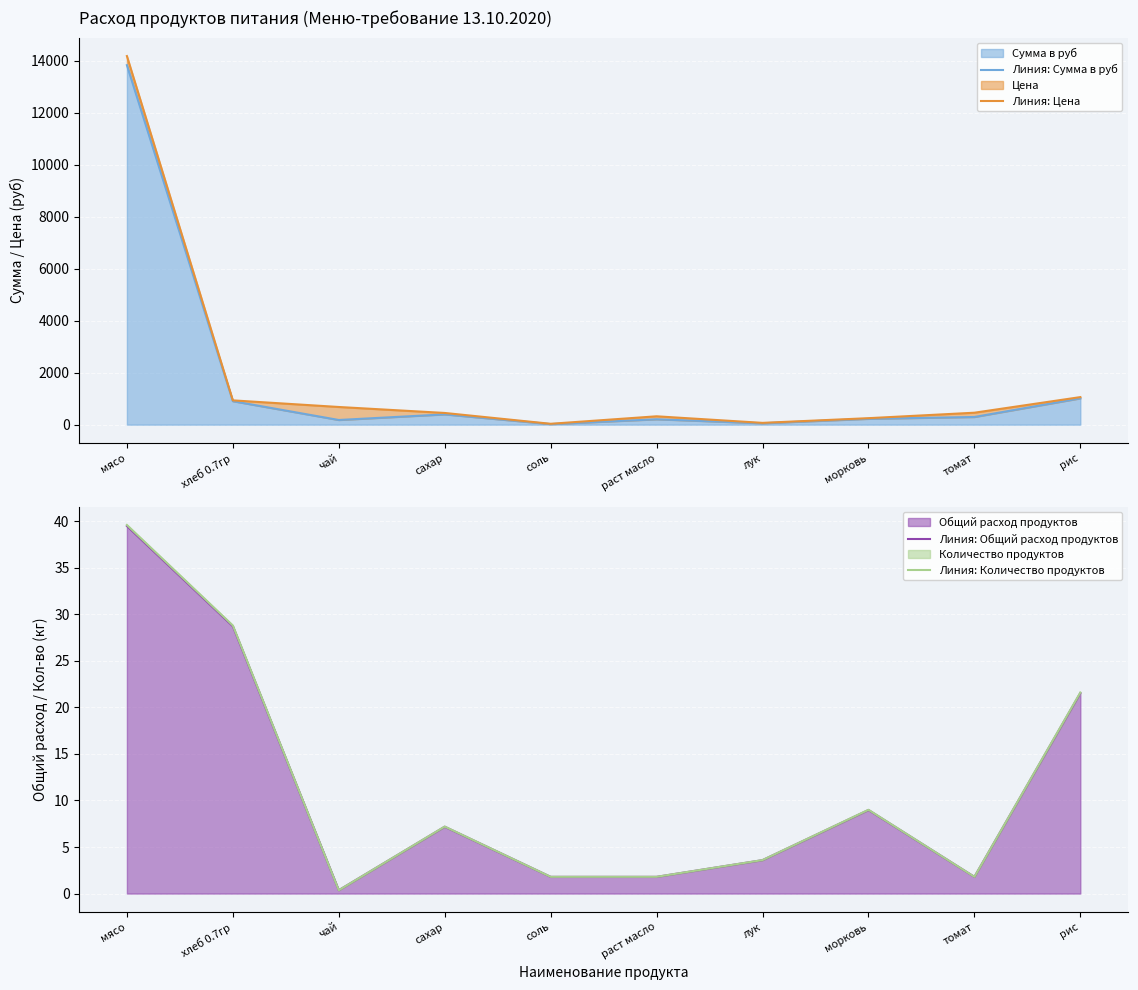

At which label is Линия: Сумма в руб closest to 6921?

рис